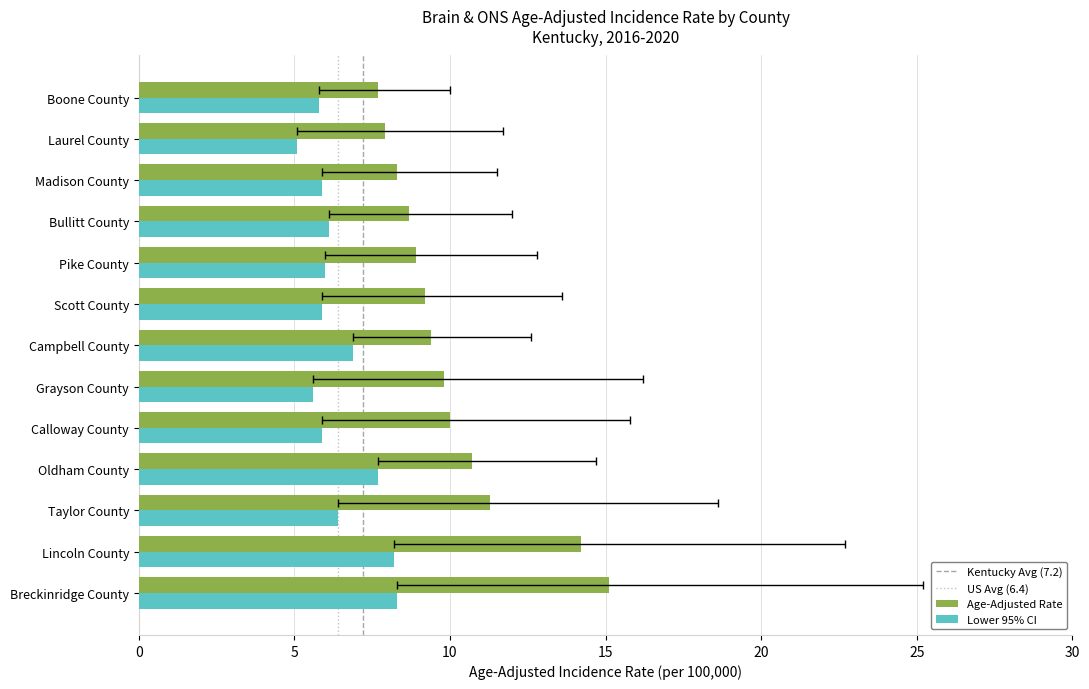

Is it true that Age-Adjusted Rate equals 4.6 at Taylor County?

False